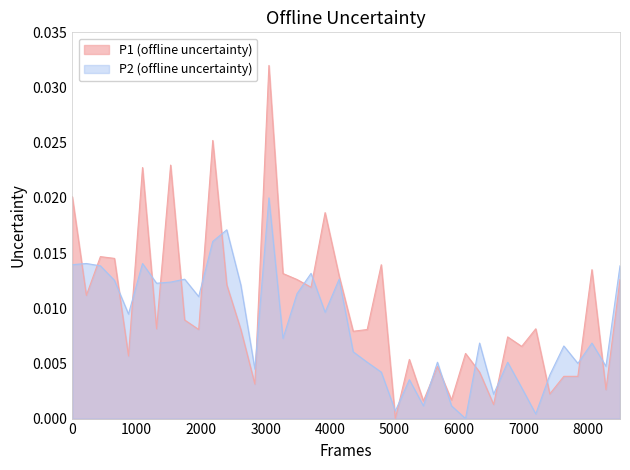

At how many categories does at least one series exceed 0?

40